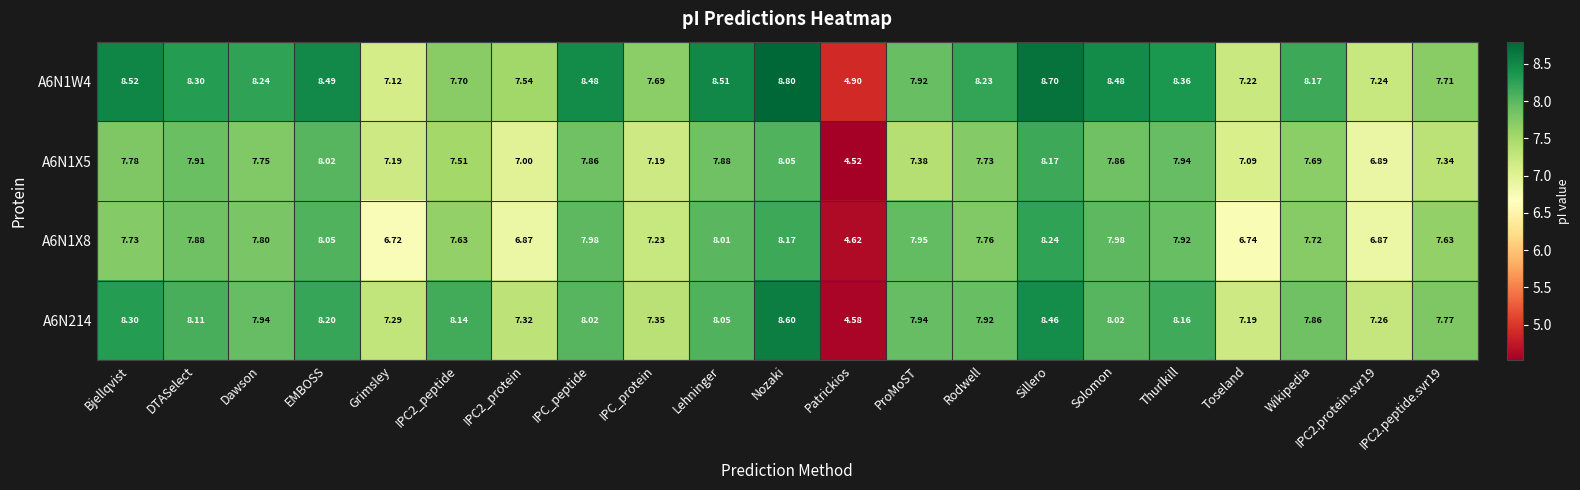

Where is A6N1W4 nearest to the value 6?

Patrickios